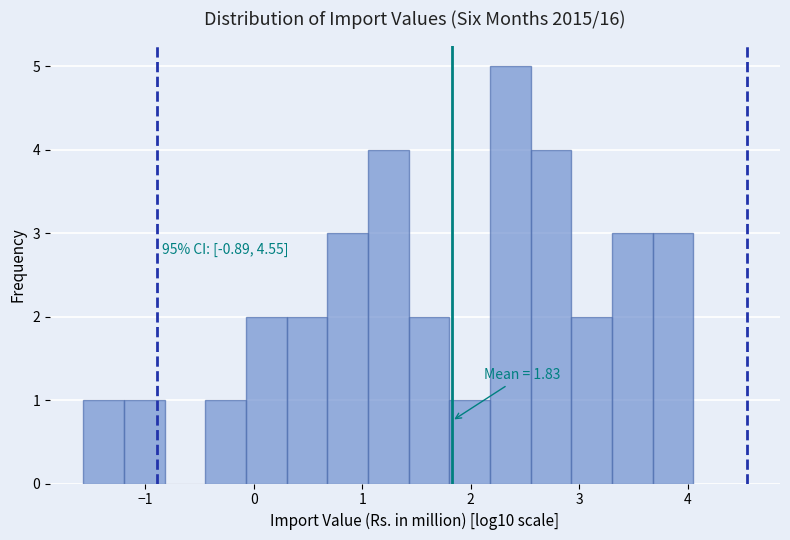

Around what value on the x-axis is the tallest bar? Give the approximate position of its centre, as read against the axis.

2.4